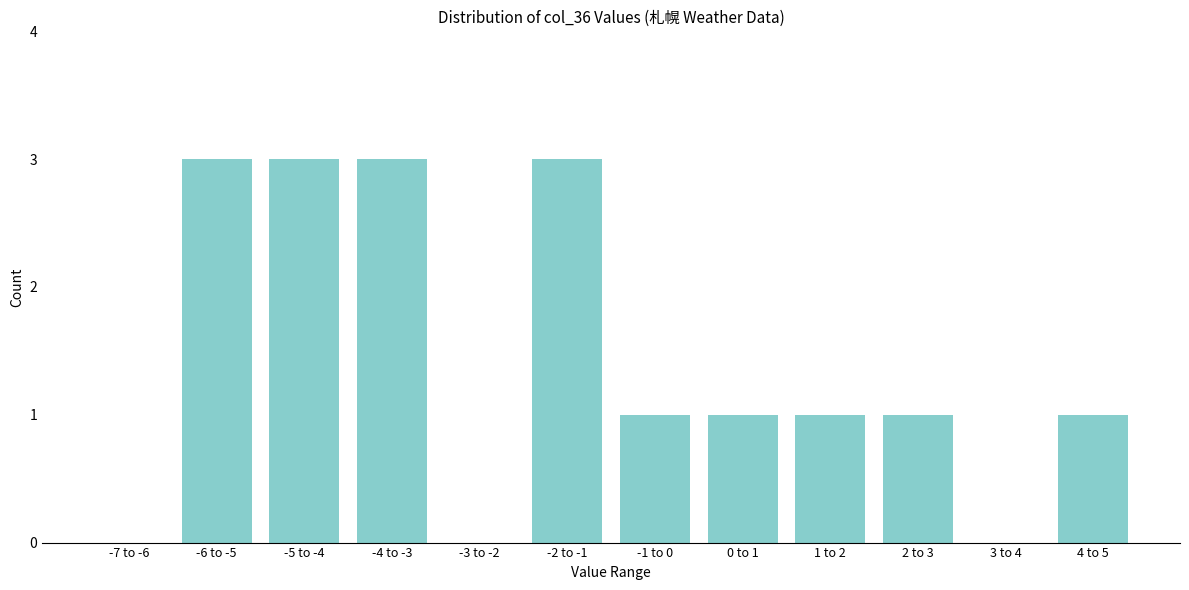

Reading left to right, transcribe all the data shown in this chart.

-7 to -6=0	-6 to -5=3	-5 to -4=3	-4 to -3=3	-3 to -2=0	-2 to -1=3	-1 to 0=1	0 to 1=1	1 to 2=1	2 to 3=1	3 to 4=0	4 to 5=1